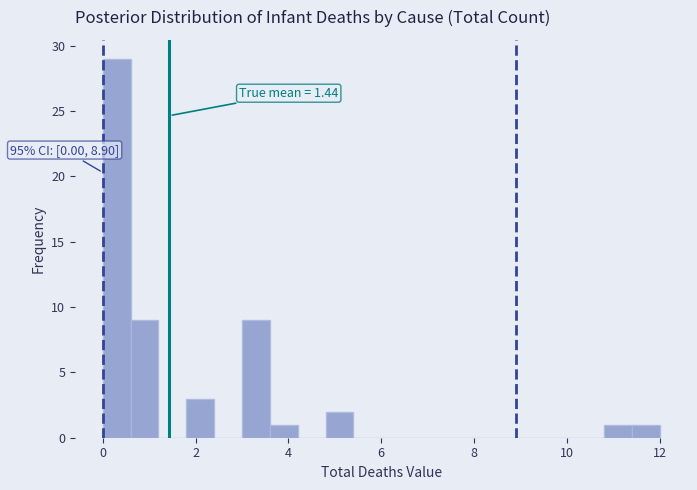

Read against the x-axis, roughly where is the centre of the tallest bar?

0.4